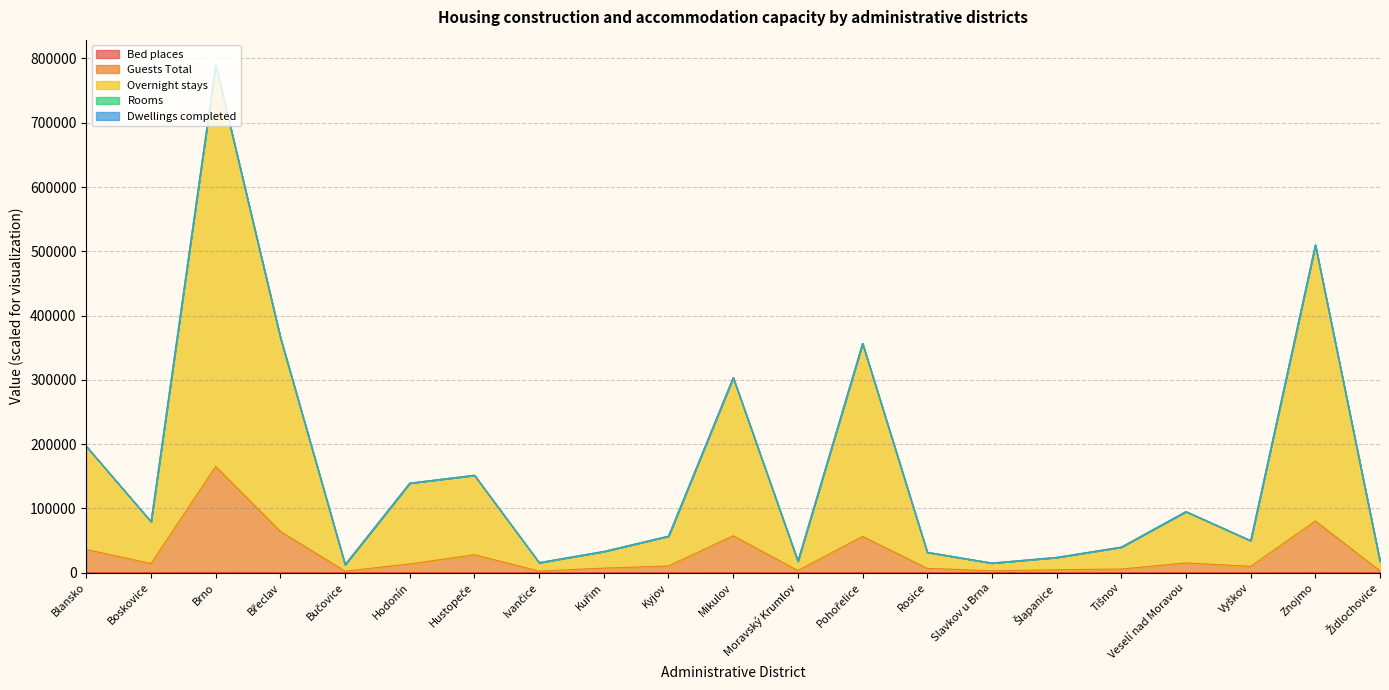

How many lines are shown in the chart?

5